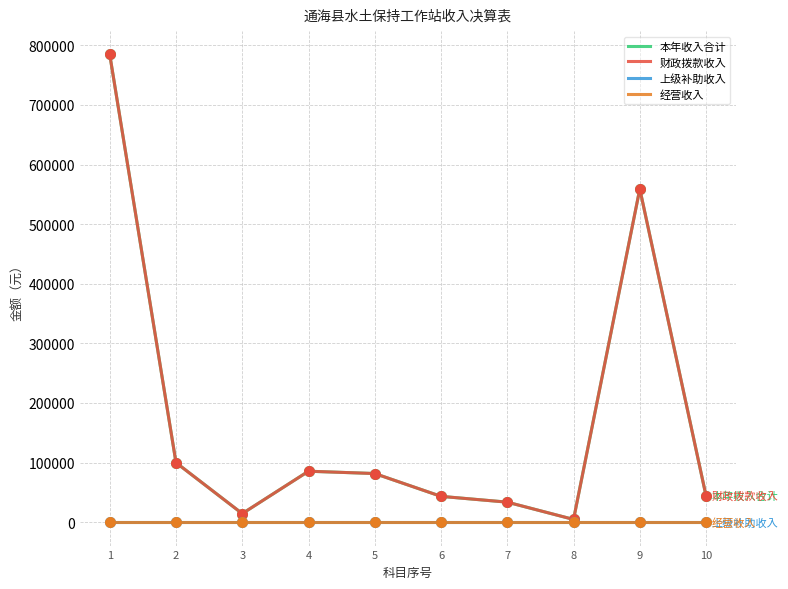

What is the total value across all series at 9?

1117966.6